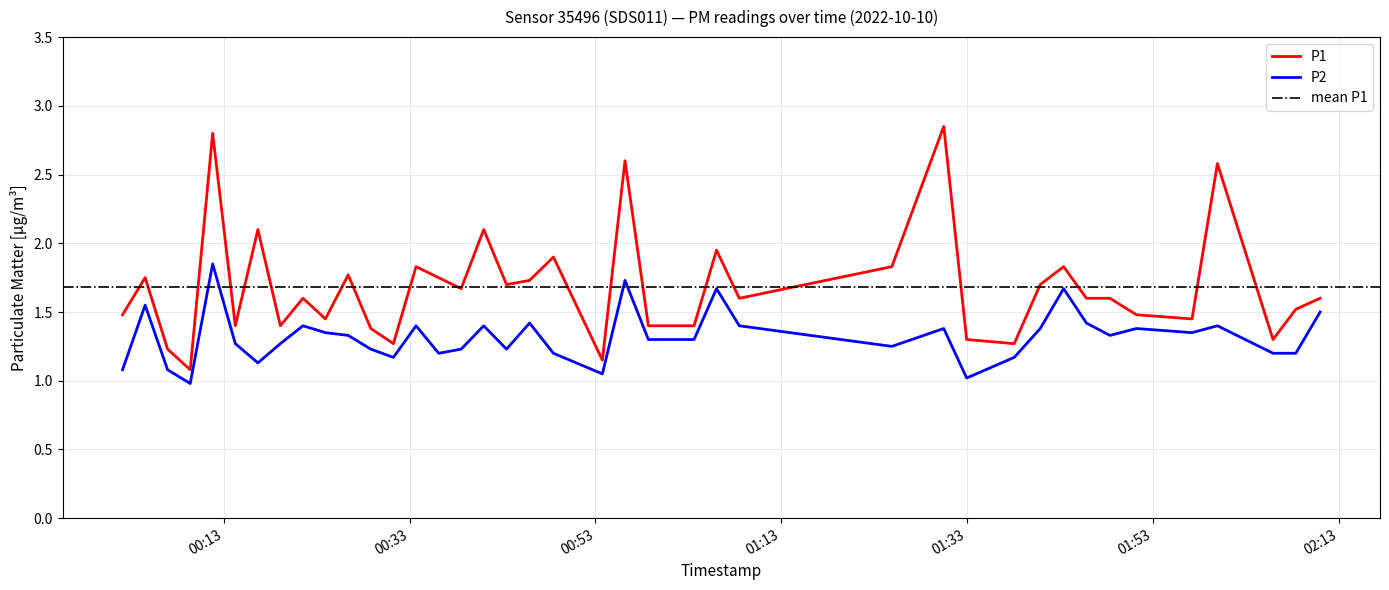

Between 2022-10-10T00:02:07 and 2022-10-10T00:06:58, which series saw the biggest shift?

P1